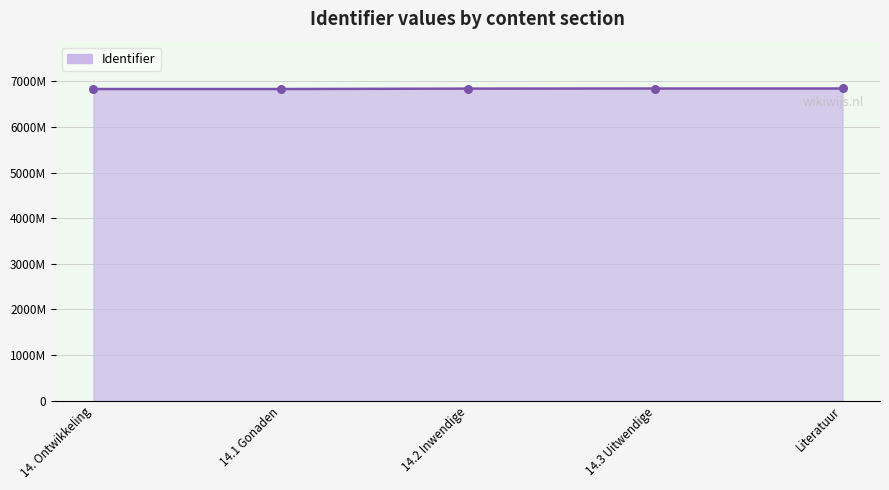

What is the change in value from 14.2 Inwendige to Literatuur?

+2592